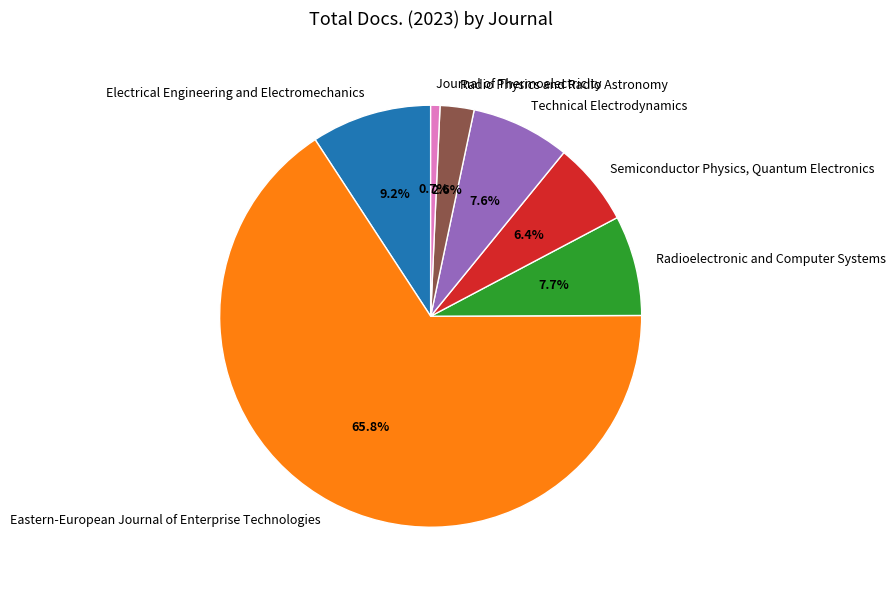

Count the number of slices in the pie.

7